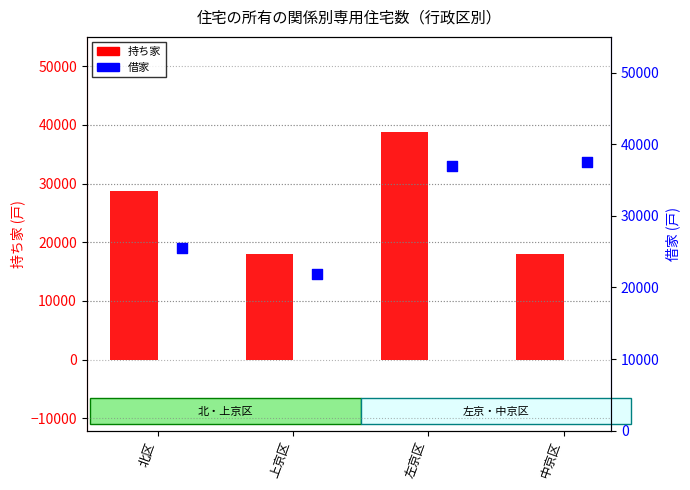

What is the total value across all series at 上京区?

39880